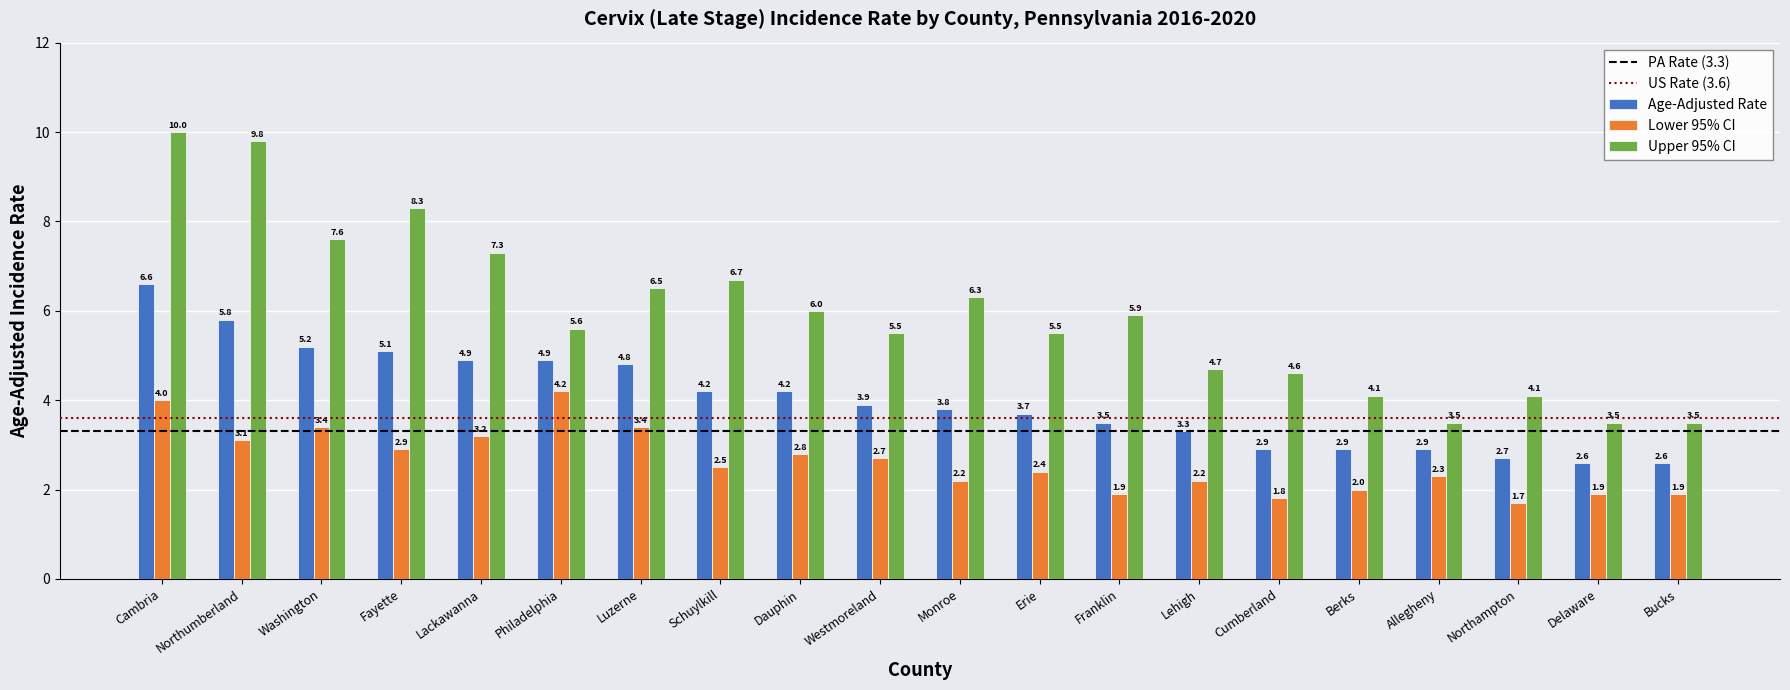

How many series are shown in this chart?

3